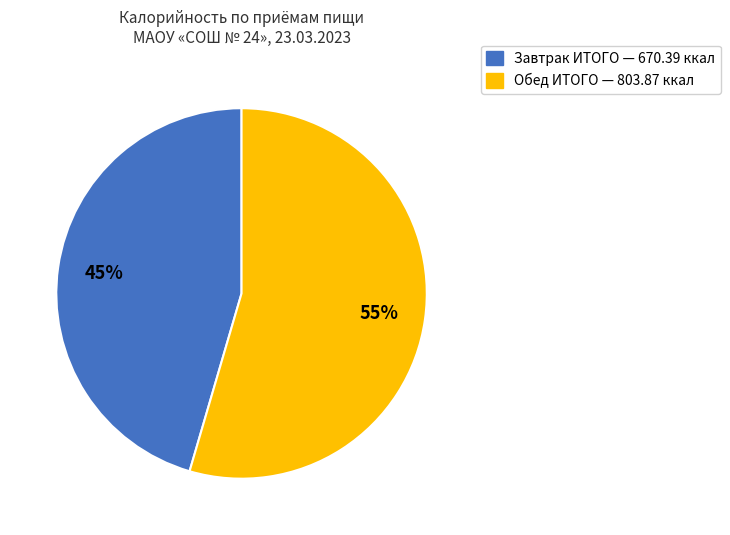

Is there any slice that represents more than half of the pie?

Yes